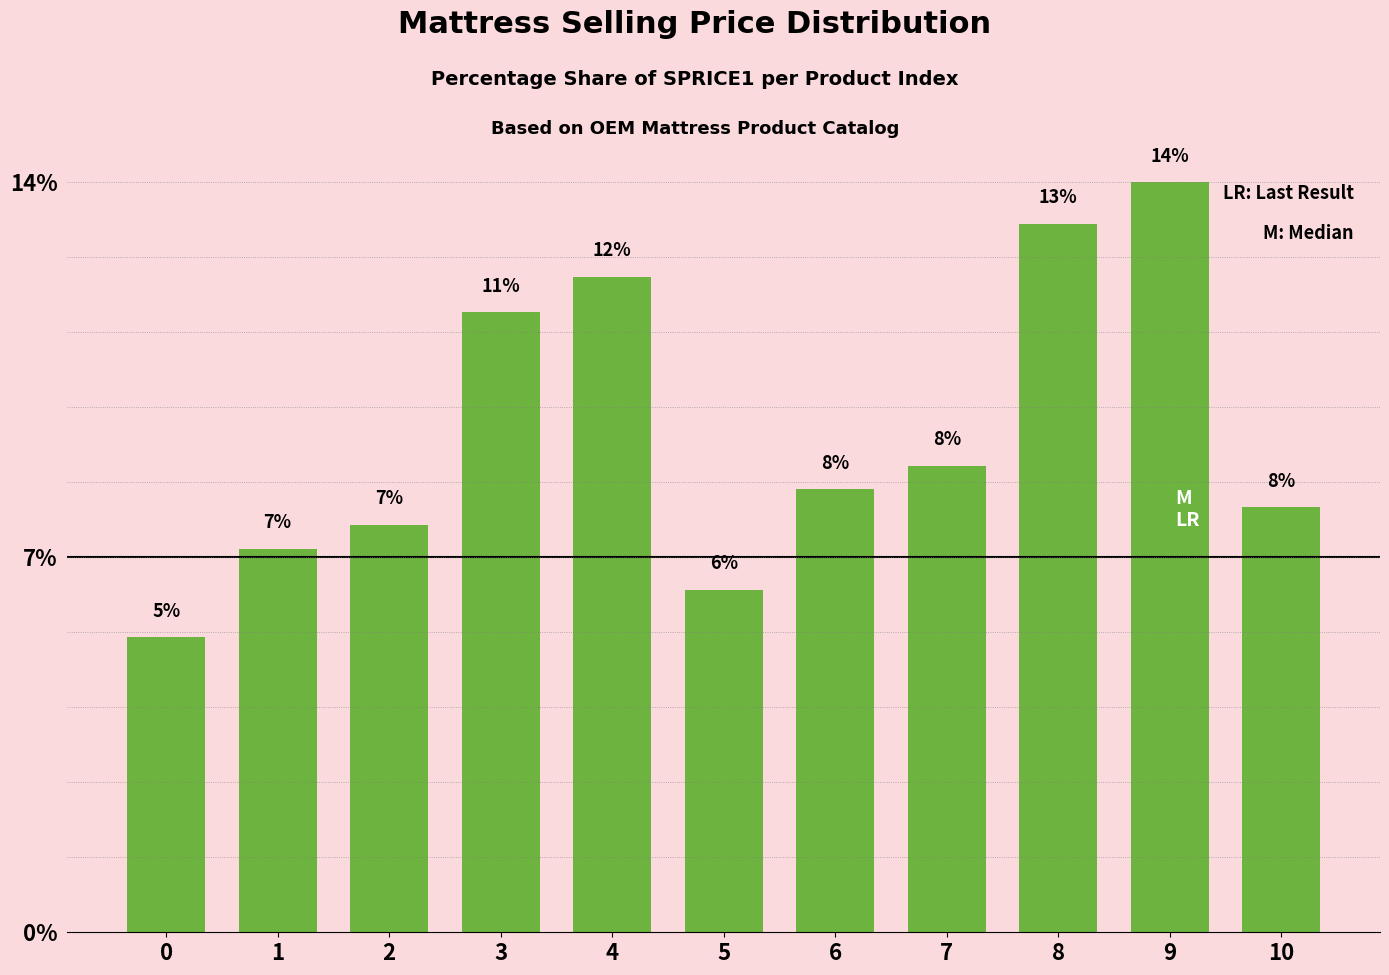

Between 2 and 0, which is larger?

2